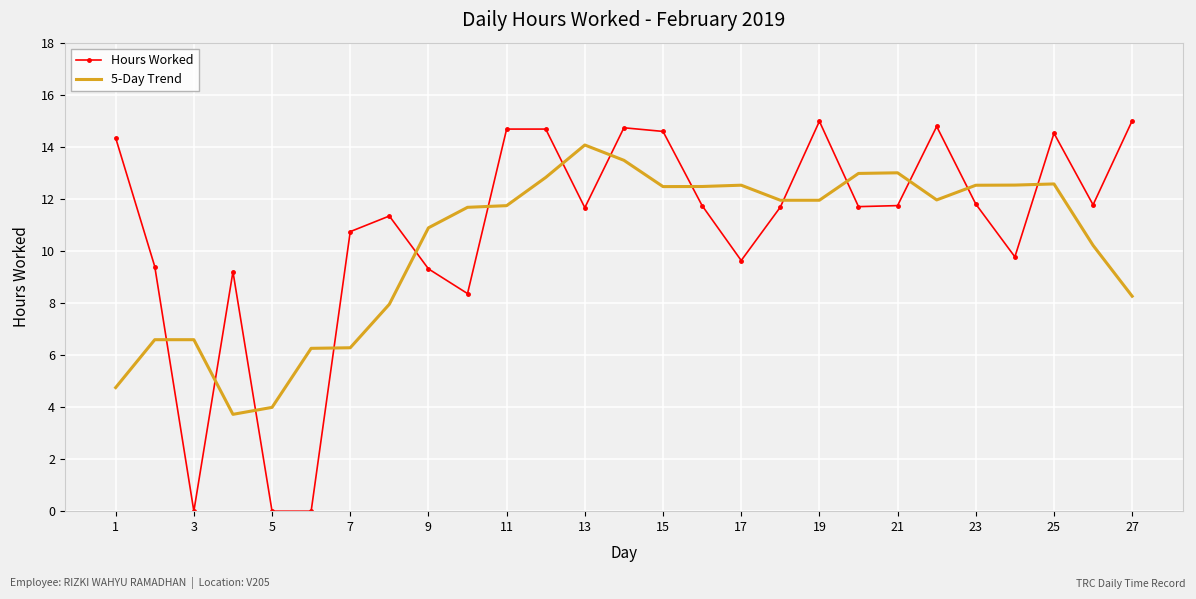

Which series has the widest spread of values?

Hours Worked